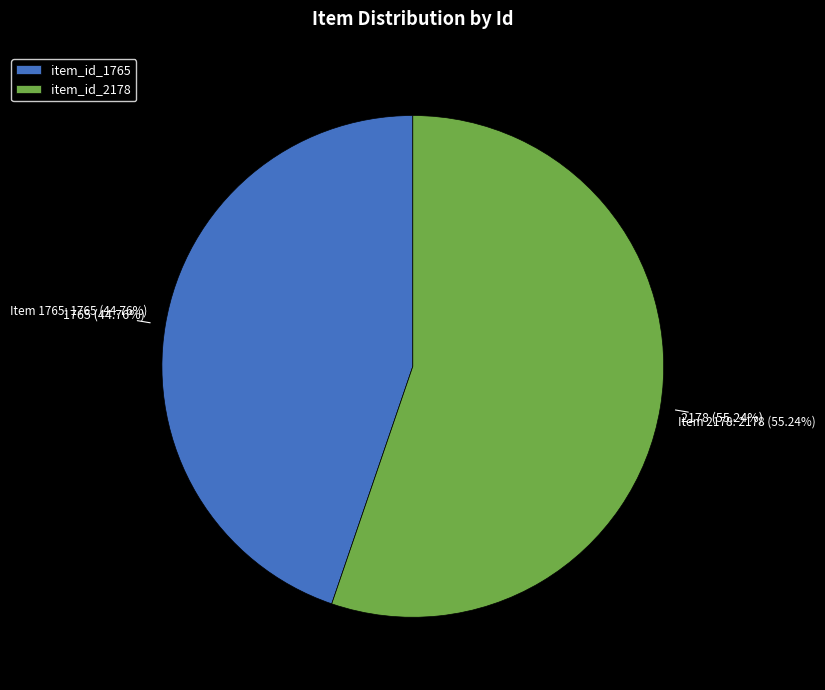

What is the majority slice?

Letter to the Berry Schools from Beaumont Smith Harris (Item 2178)